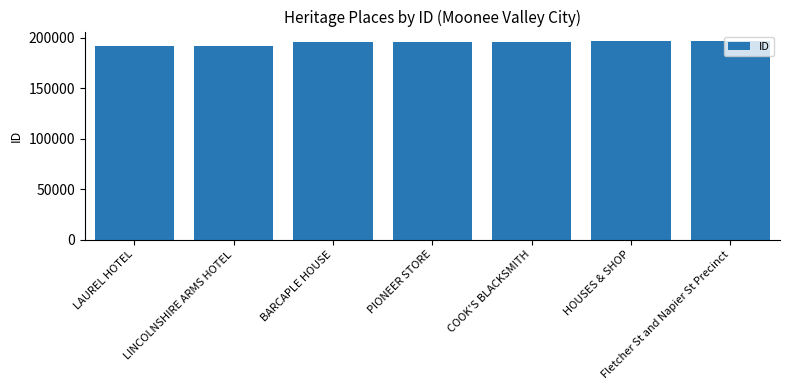

What is the sum of all values?

1366545